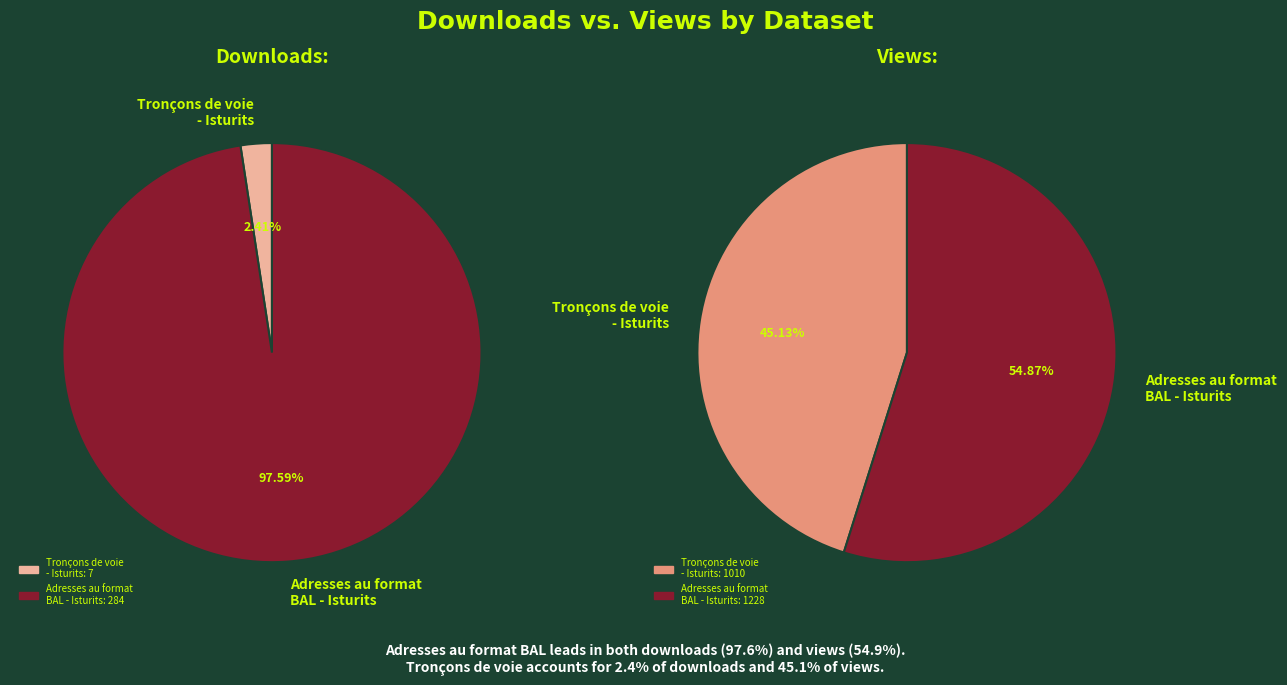

How many slices are in this pie chart?

2